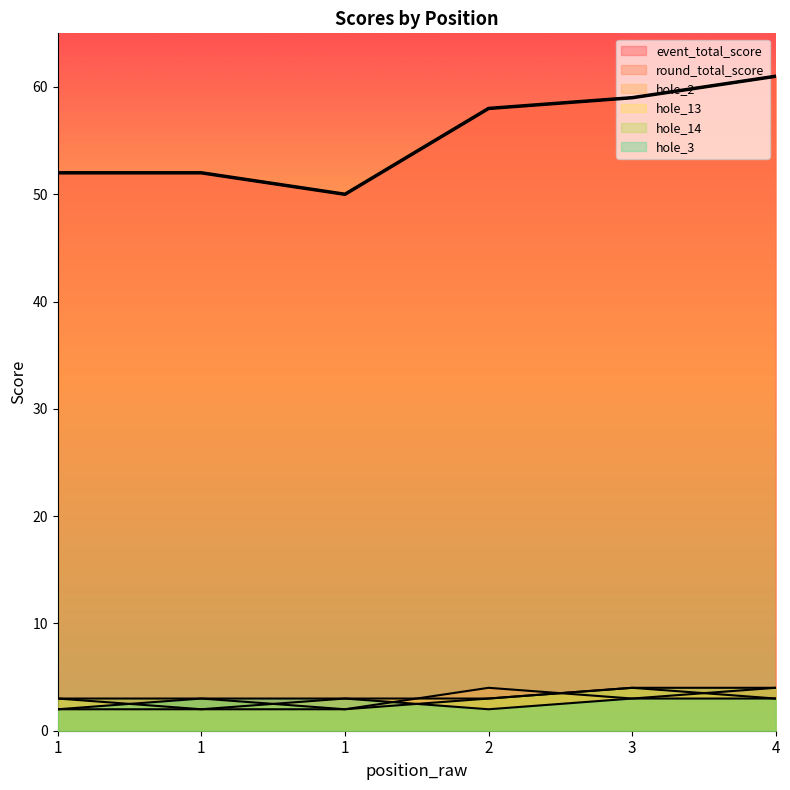

Where does the event_total_score series first go above 58?

3